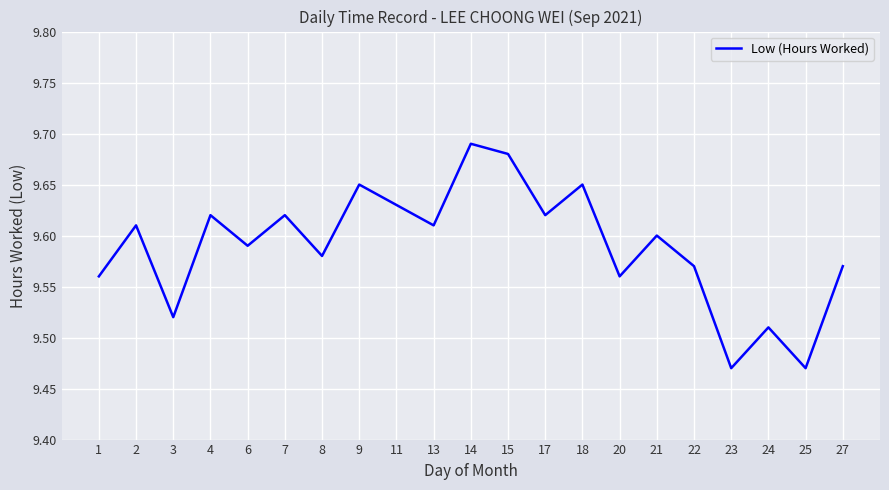

Is it true that the value at 11 is 16.4?

False